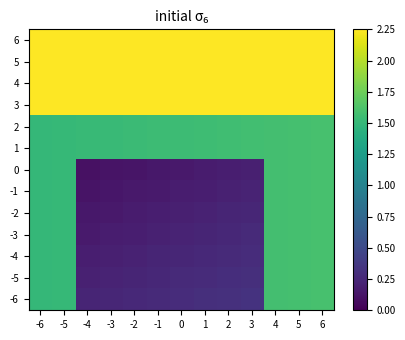

What is the smallest value displayed?

0.1